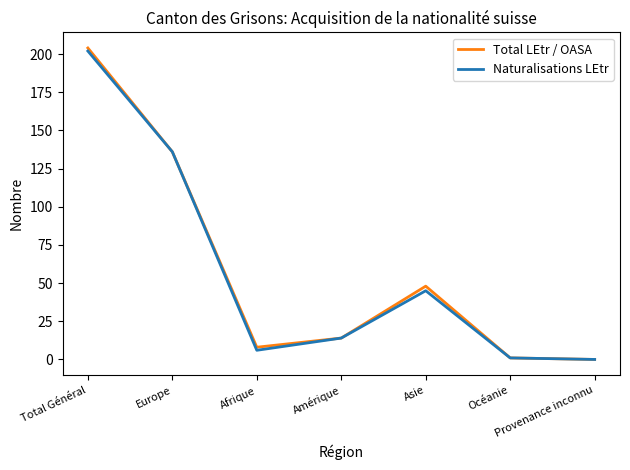

In Total LEtr / OASA, how many points are lower than both neighbors (excluding endpoints)?

1